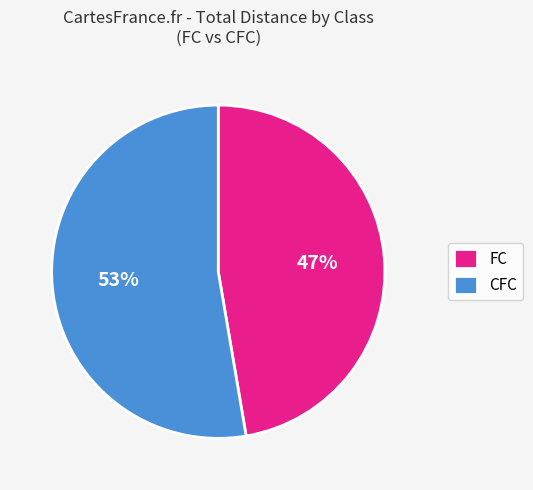

To the nearest percent, what is the combined percentage of FC and CFC?

100%